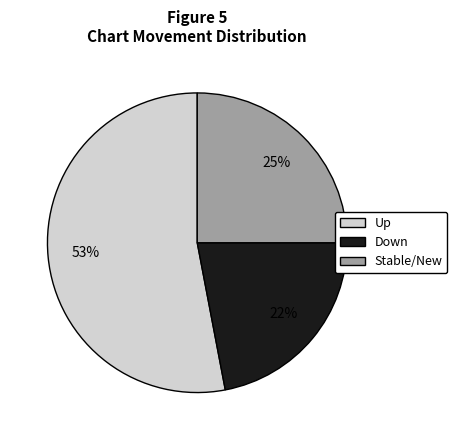

How many slices are in this pie chart?

3